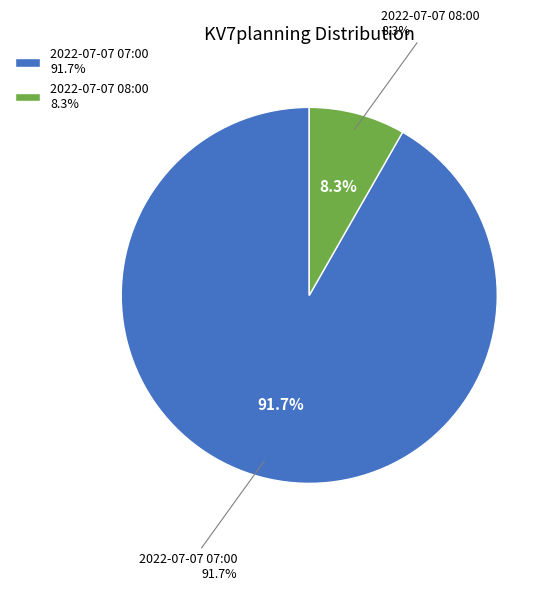

To the nearest percent, what percentage of the pie is 2022-07-07 08:00?

8%